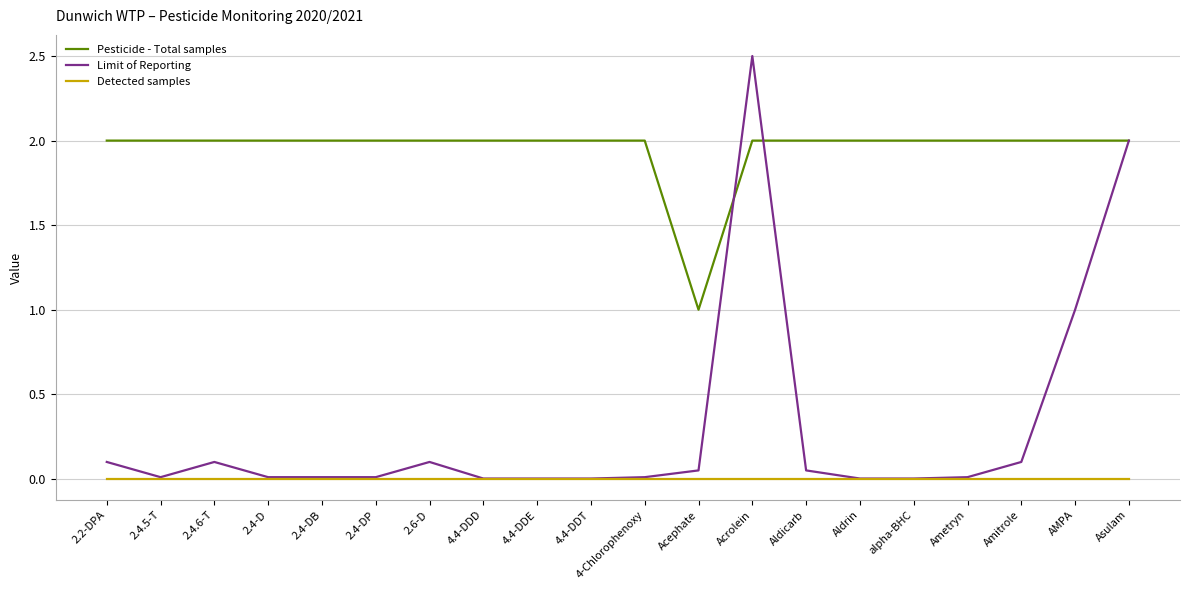

What is the sum of all Limit of Reporting values?

6.1